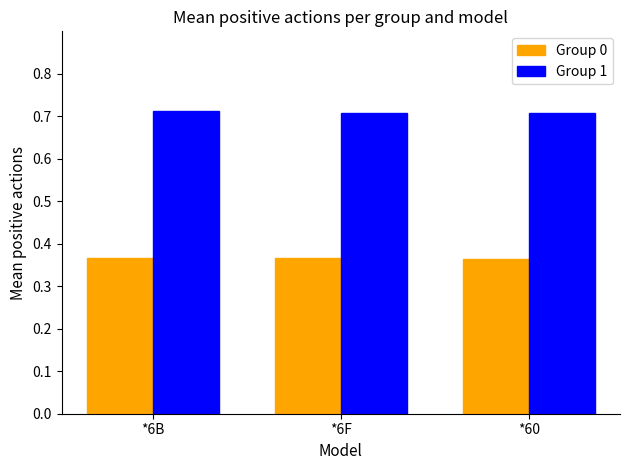

What is the sum of the Group 1 values at *6F and *6B?

1.4